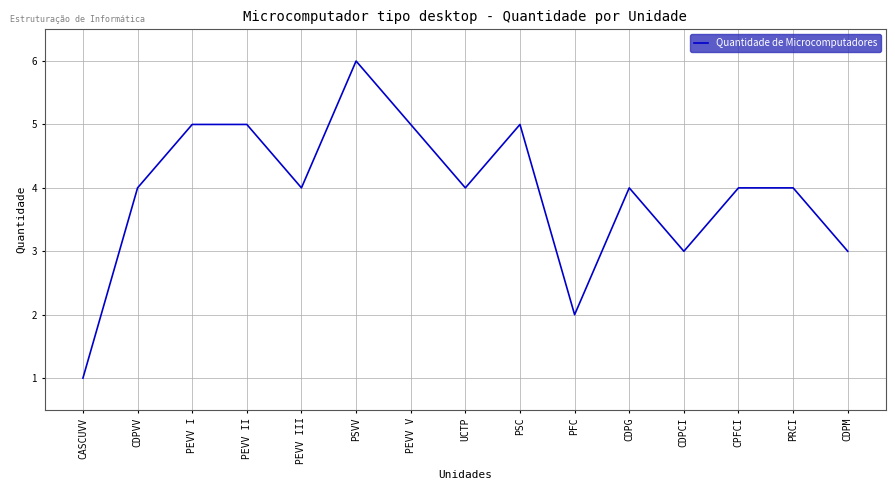

What is the ratio of the value at PEVV I to the value at PEVV III?

1.2